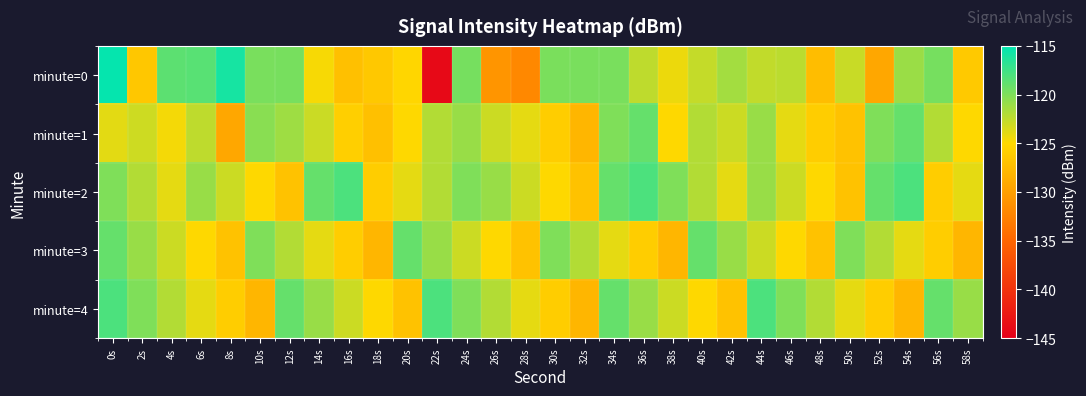

At 14s, list the series in order from smallest to largest.

minute=0, minute=3, minute=1, minute=4, minute=2